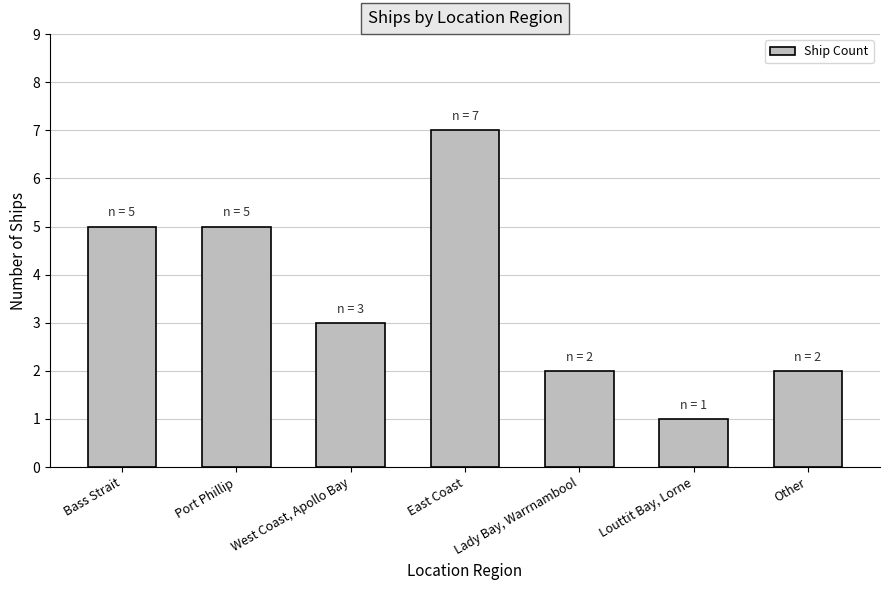

Reading left to right, list all the values displayed in this chart.

5	5	3	7	2	1	2